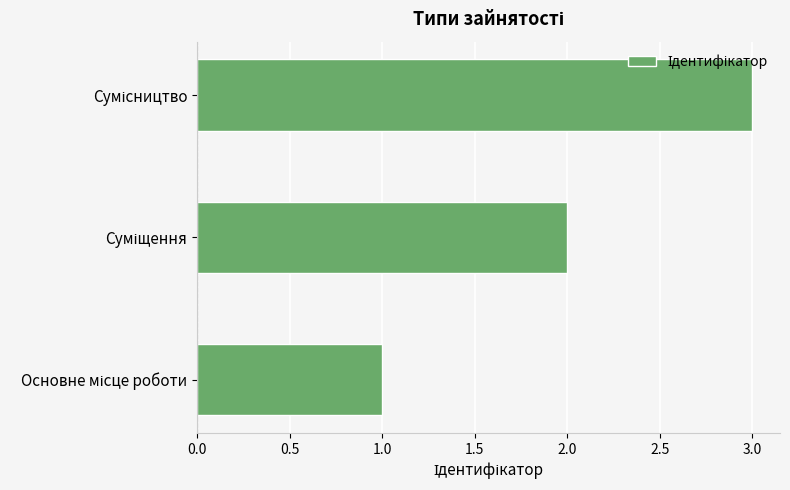

Count the number of data series in this chart.

1